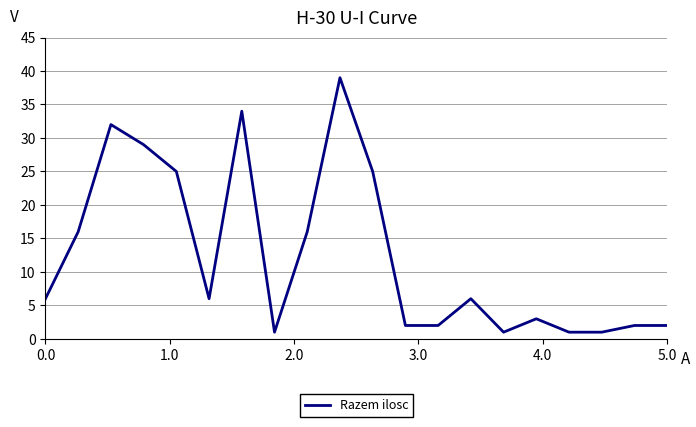

What is the difference between the maximum and minimum values?

38